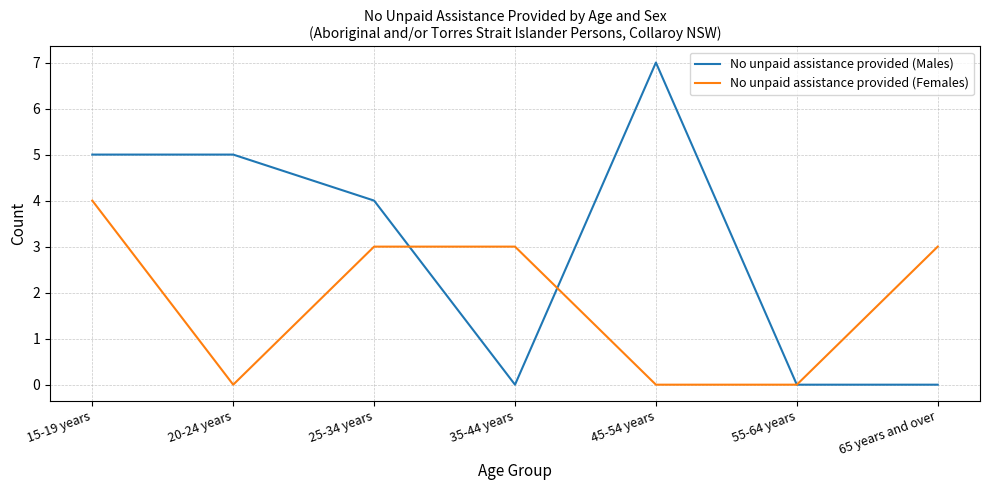

What position from the right is 20-24 years?

6